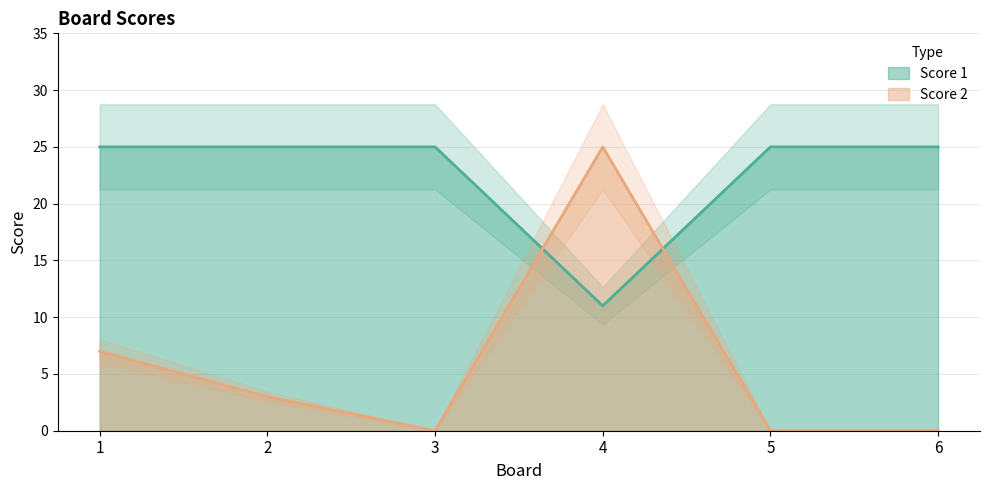

List the labels in order of Score 1 value, largest first.

1, 2, 3, 5, 6, 4